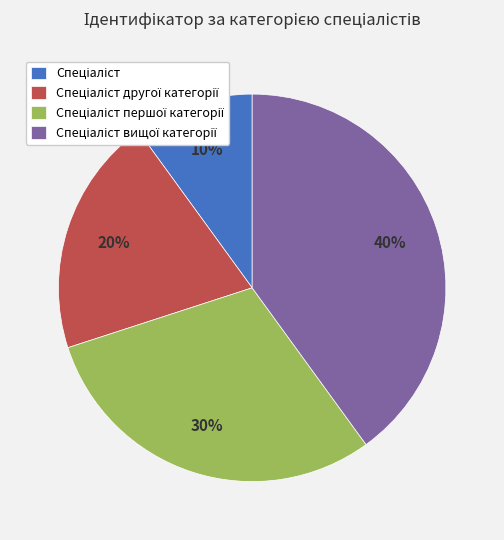

To the nearest percent, what is the difference between the largest and smallest slice percentages?

30%